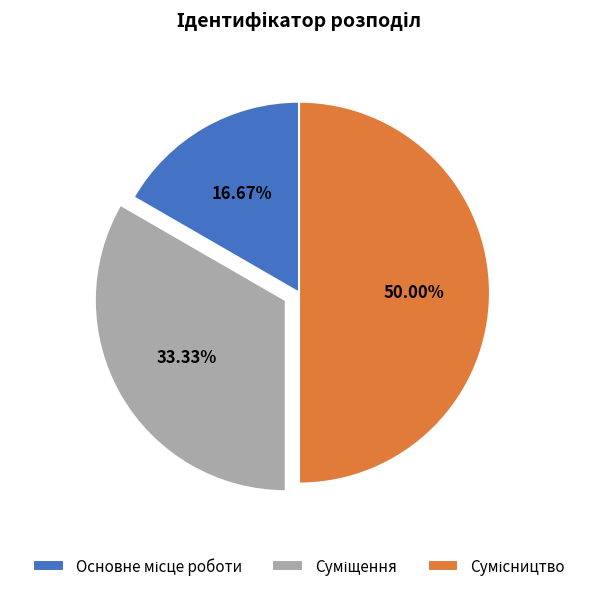

How many segments does this pie chart have?

3